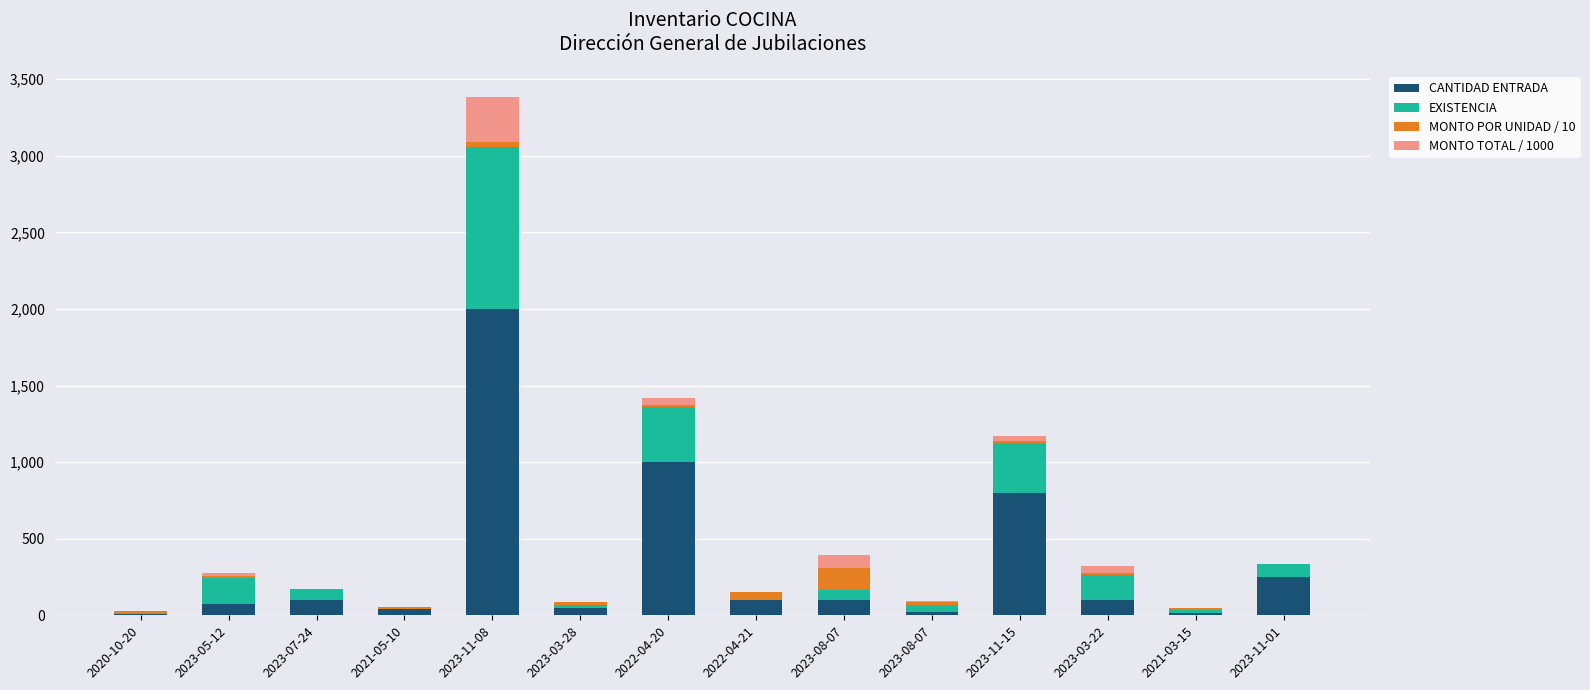

What are all the series names shown in the legend?

CANTIDAD ENTRADA, EXISTENCIA, MONTO POR UNIDAD / 10, MONTO TOTAL / 1000